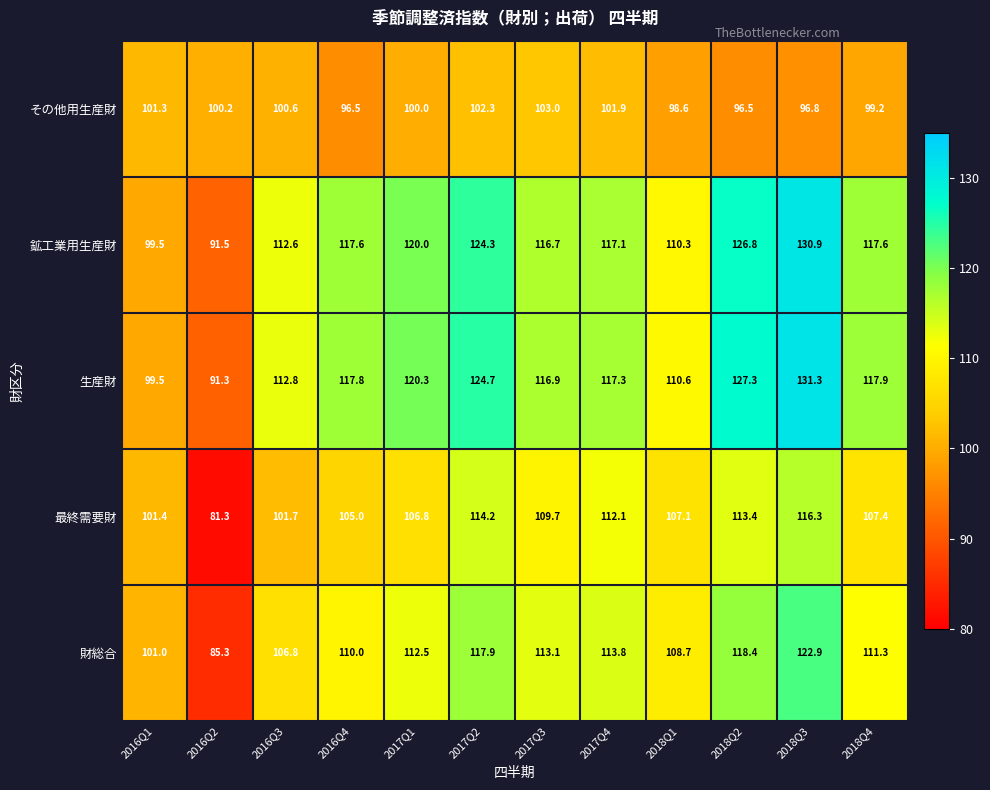

Where is 財総合 nearest to the value 104?

2016Q3